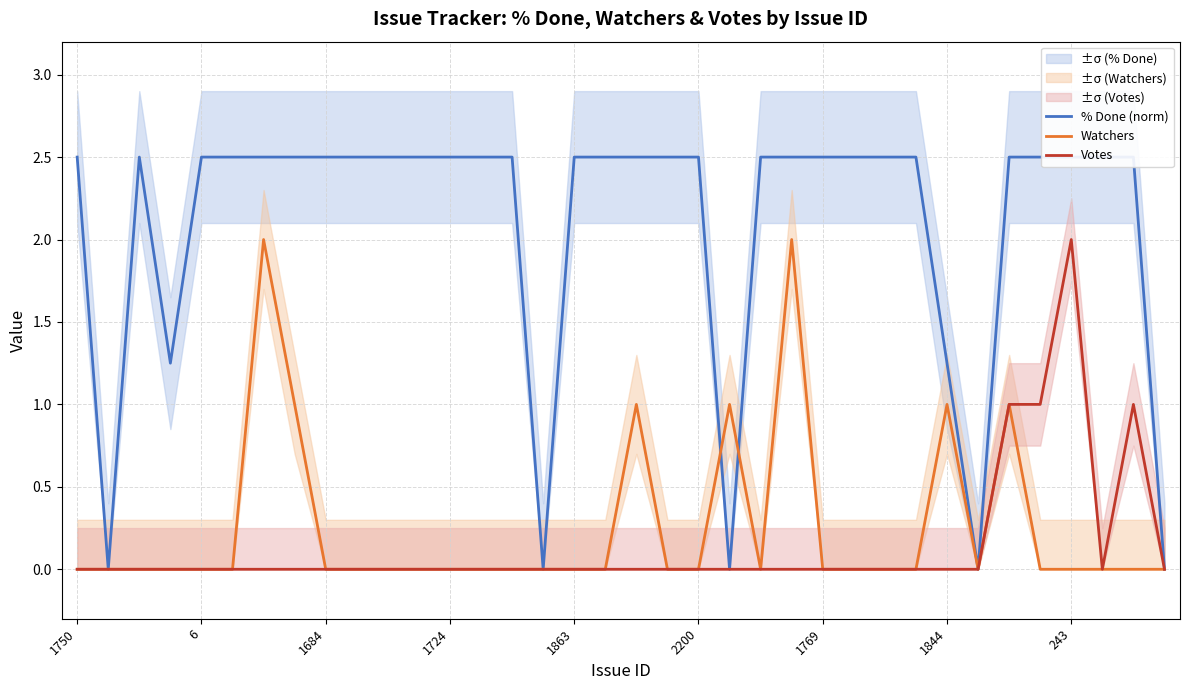

What is the difference between the maximum and minimum values in the Votes series?

2